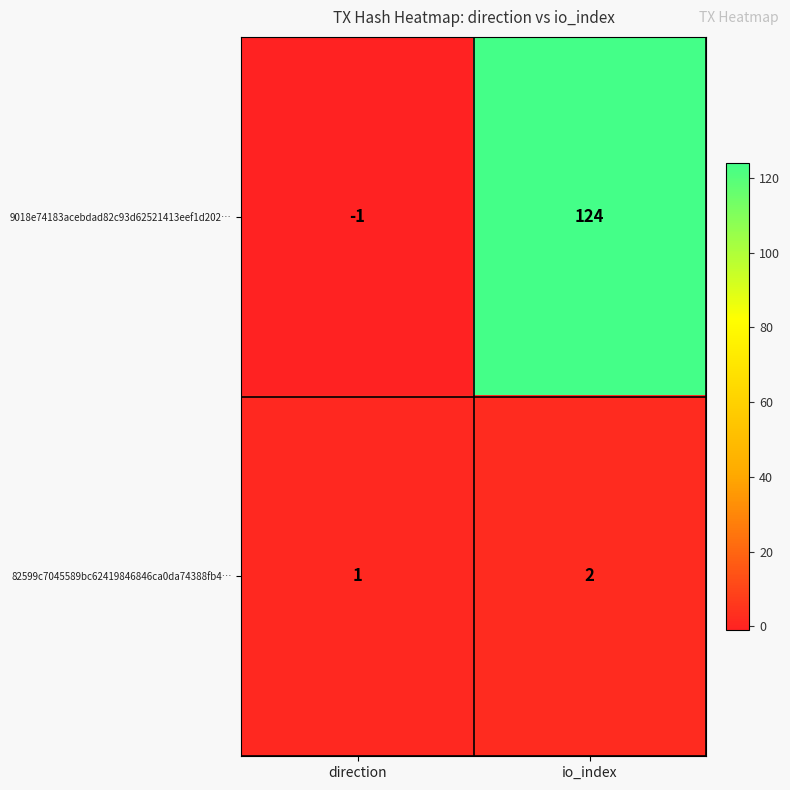

Which series has the largest range (max minus min)?

9018e74183acebdad82c93d62521413eef1d202…